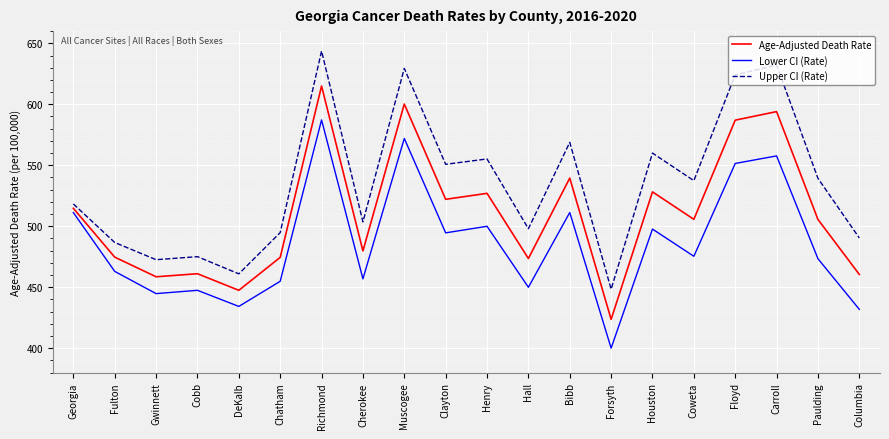

Does the chart display data point markers on the line(s)?

No